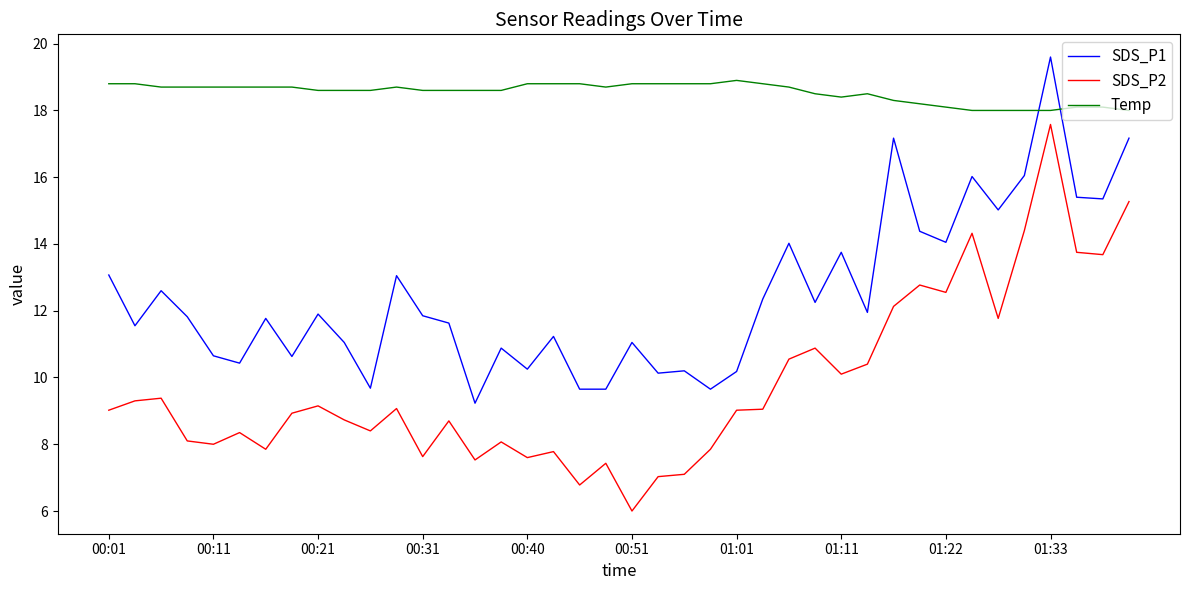

What is the maximum value for SDS_P2?

17.6